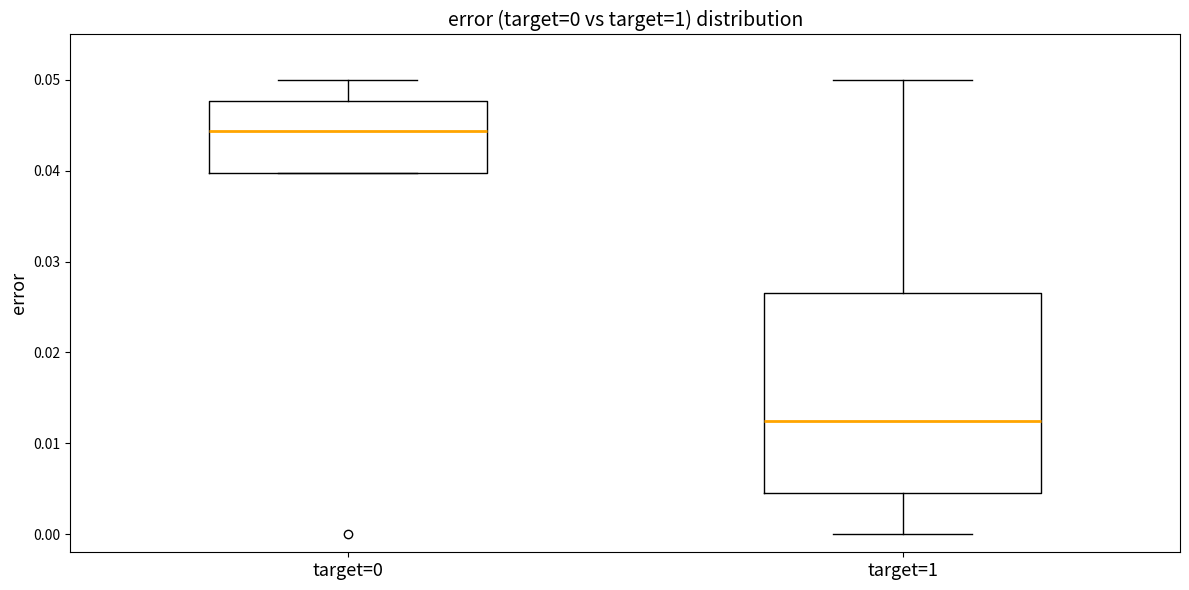

Which box is the tallest, from its lower edge to its upper edge?

target=1